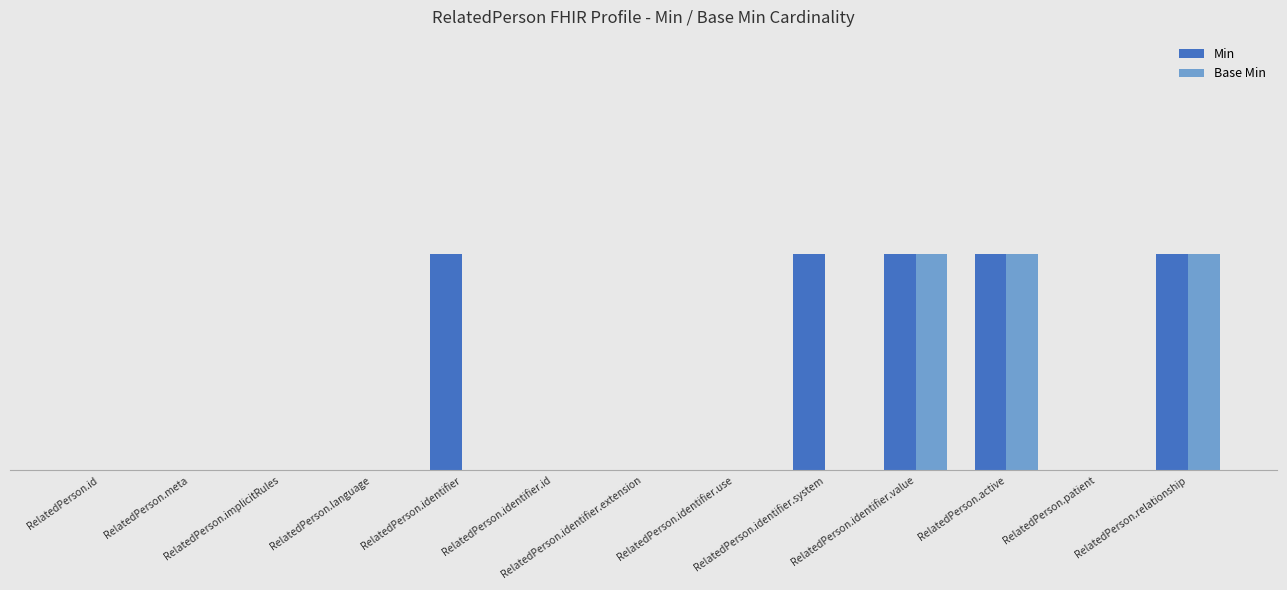

Does the chart contain stacked bars?

No